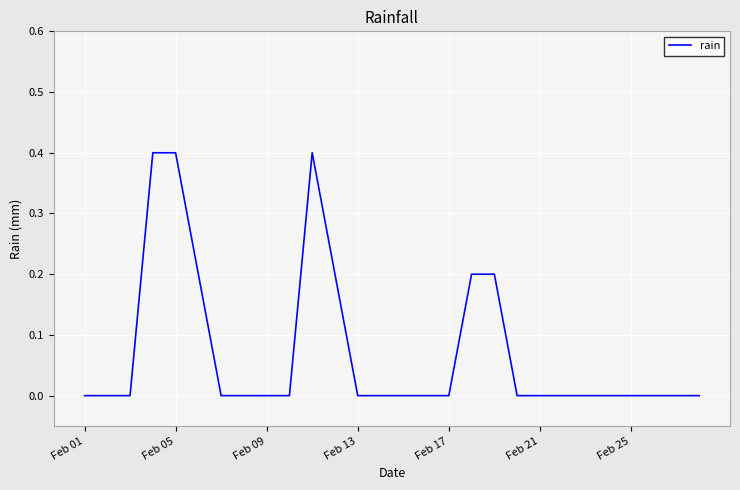

What is the greatest value displayed?

0.4